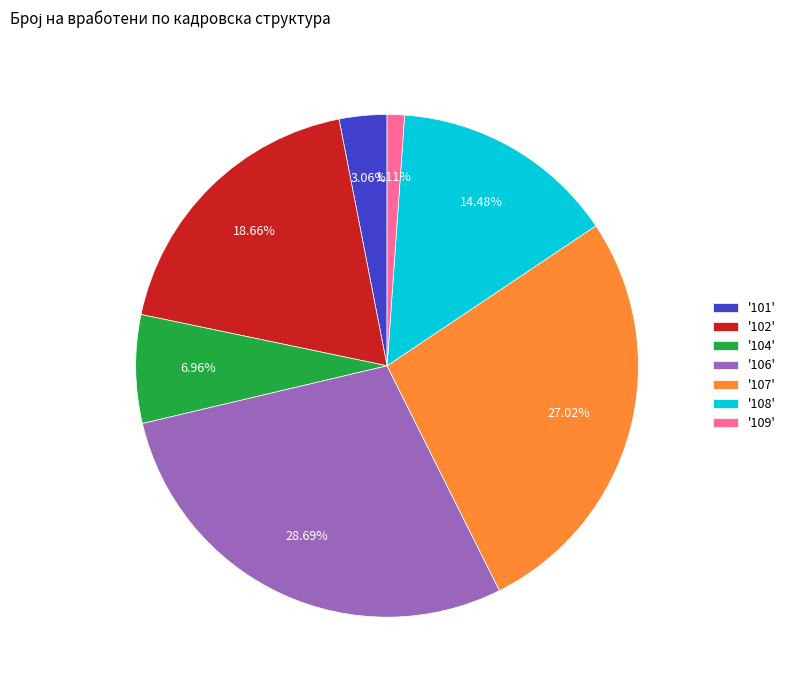

Which slice is the largest?

'106'